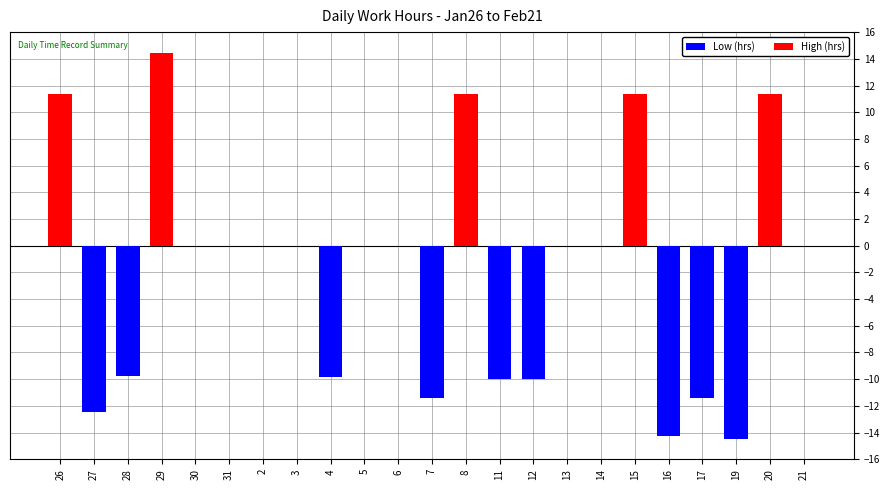

Does the chart contain stacked bars?

No